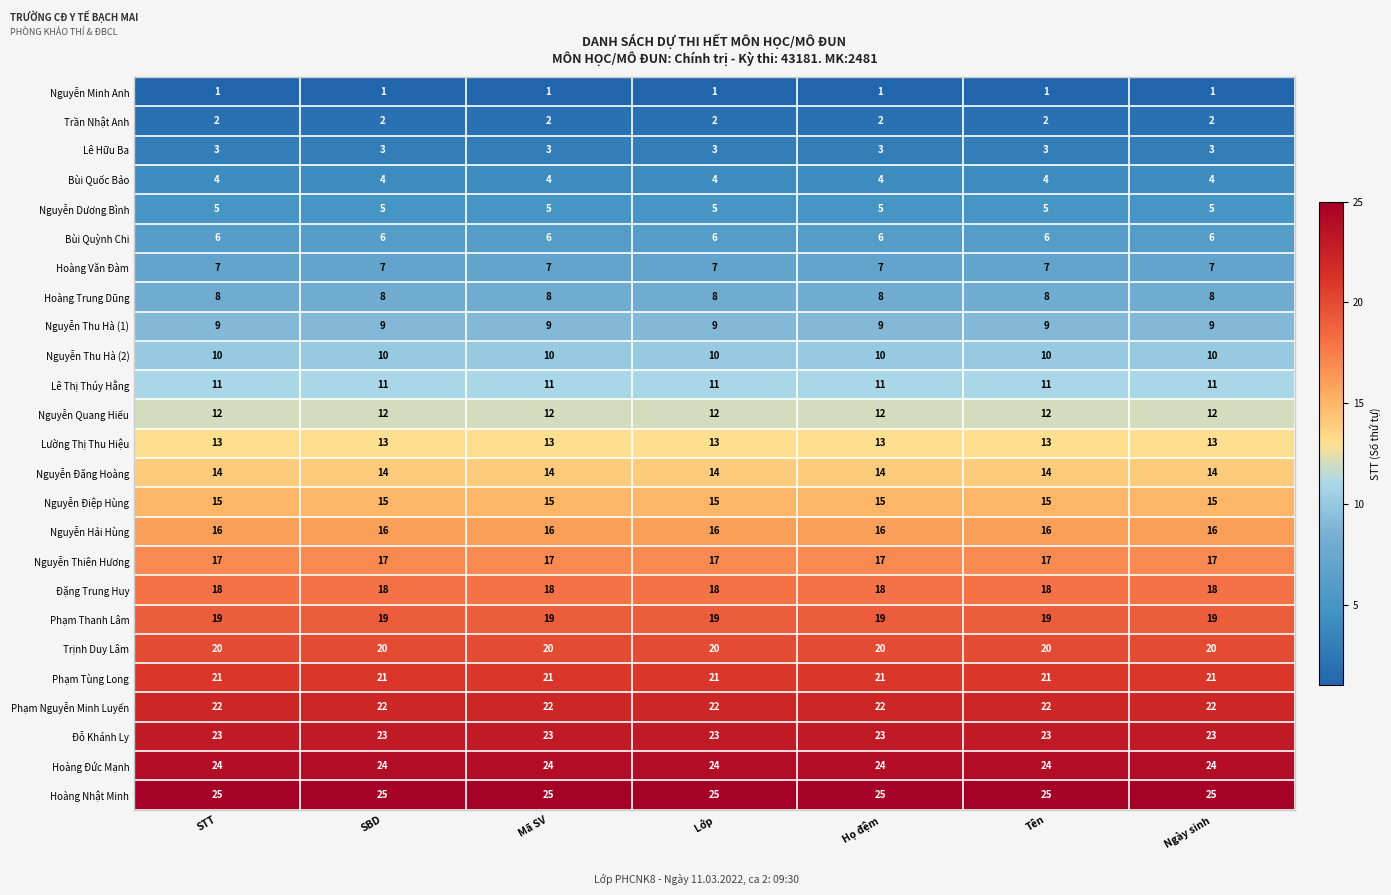

The Nguyễn Thu Hà (2) series shows 4 at STT. True or false?

False